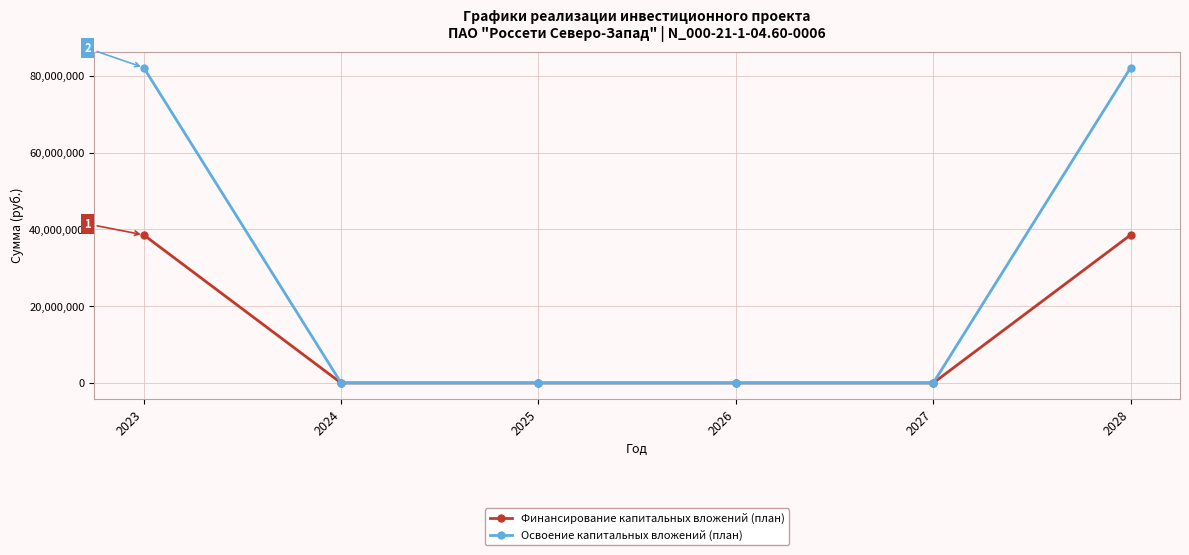

At how many categories does at least one series exceed 54417478?

2